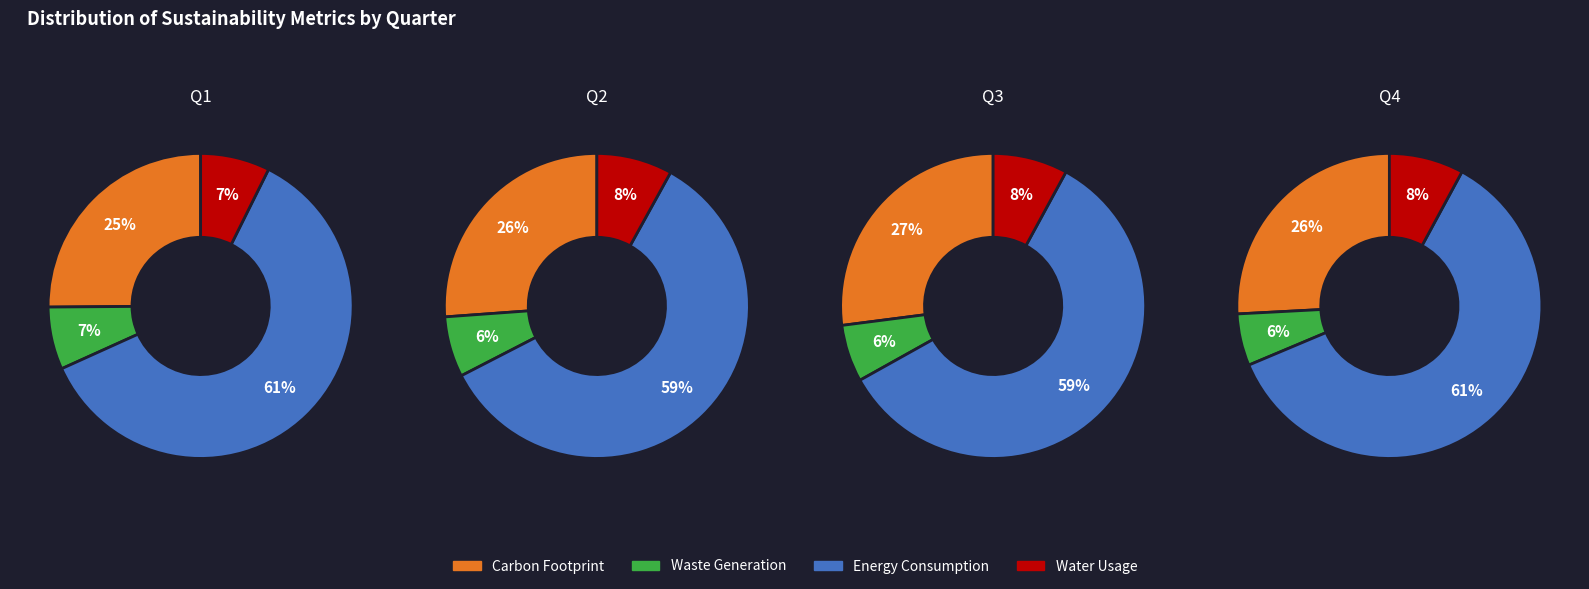

Between 1 and 3, which series saw the biggest shift?

Carbon Footprint